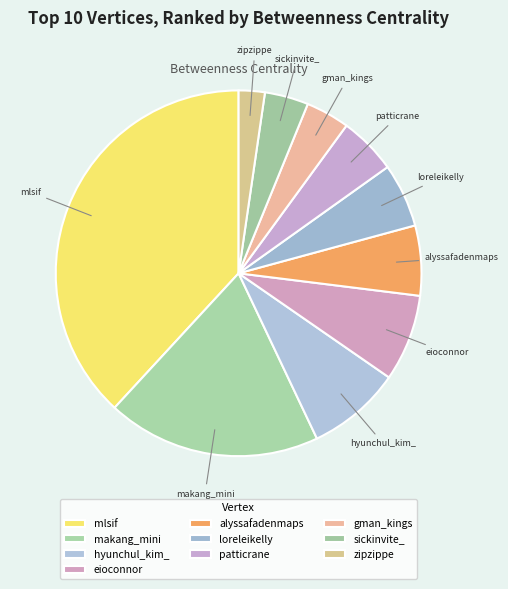

Which category has the smallest portion of the pie?

zipzippe